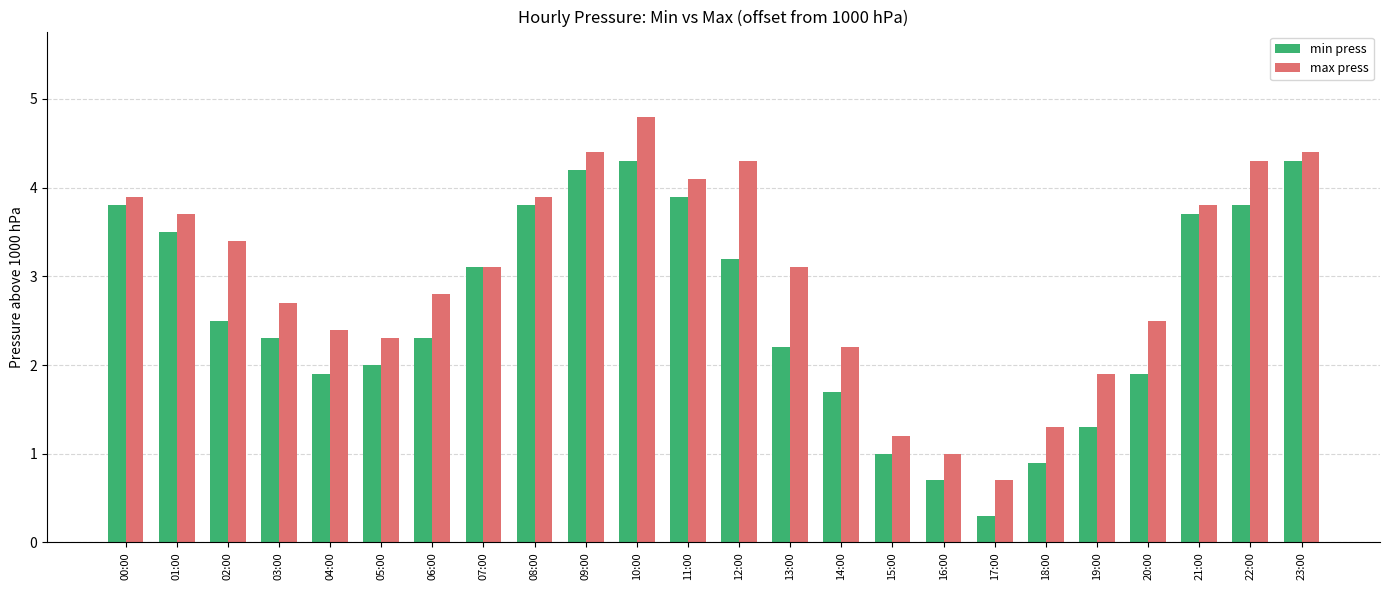

What is the greatest value displayed?

4.8